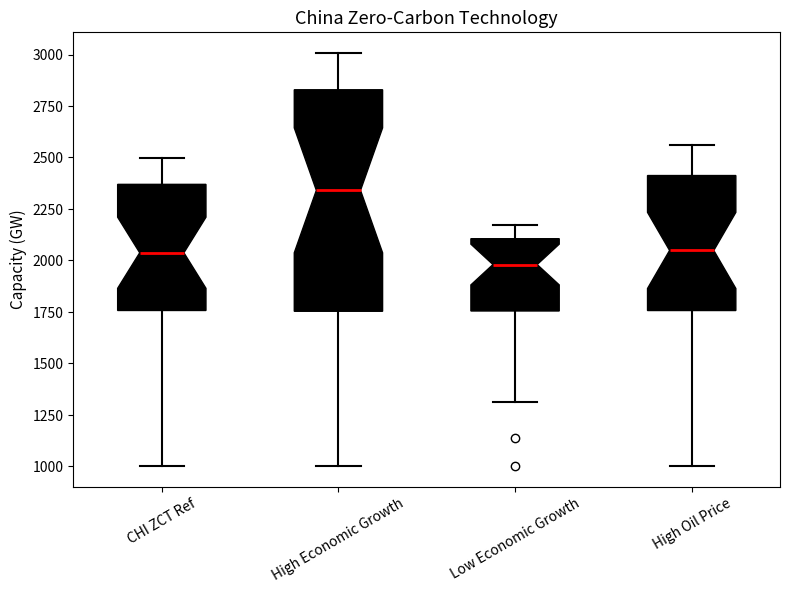

Reading left to right, transcribe this box plot: for each box, give where its median line is, the range the box spans, and where its two whiskers end, as read against the y-axis. The values are not printed on the chart, so give them approximately, as read against the axis.

CHI ZCT Ref: median 2050, box 1750 to 2350, whiskers 1000 to 2500
High Economic Growth: median 2350, box 1750 to 2850, whiskers 1000 to 3000
Low Economic Growth: median 2000, box 1750 to 2100, whiskers 1300 to 2150
High Oil Price: median 2050, box 1750 to 2400, whiskers 1000 to 2550